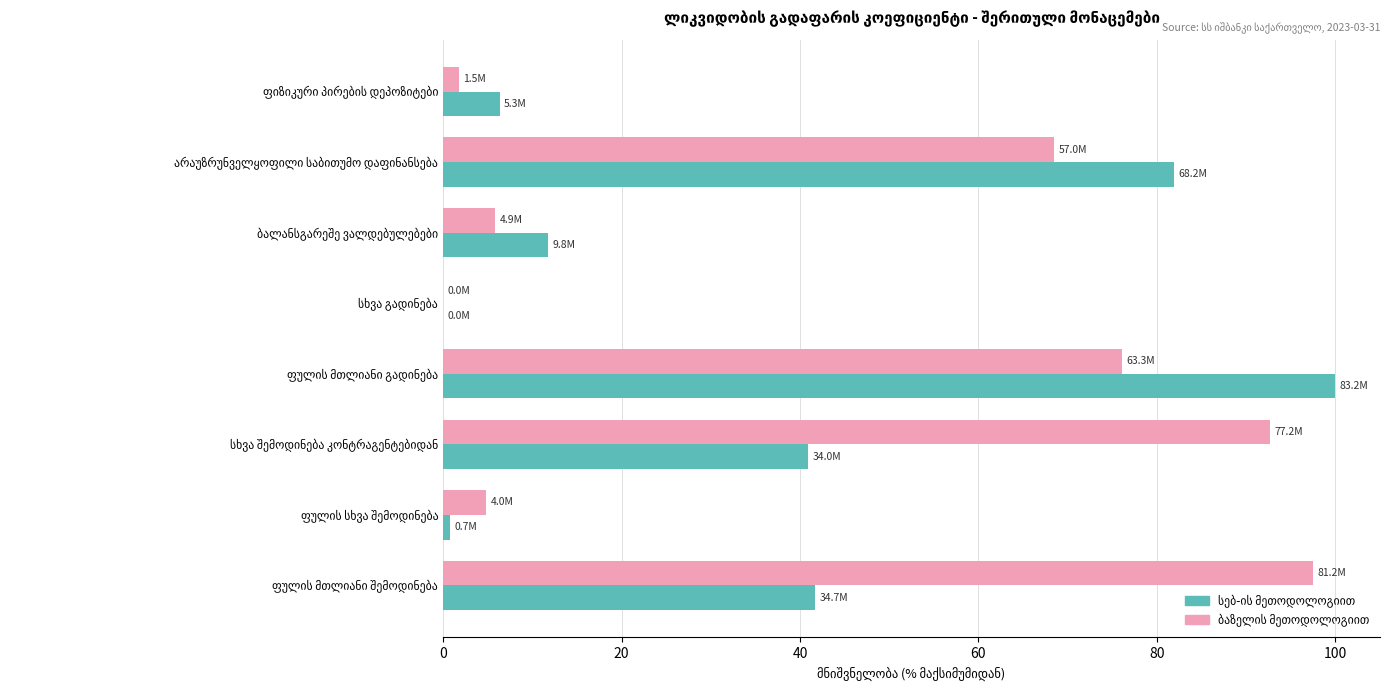

The value of ბაზელის მეთოდოლოგიით at ბალანსგარეშე ვალდებულებები is 7.6. True or false?

False